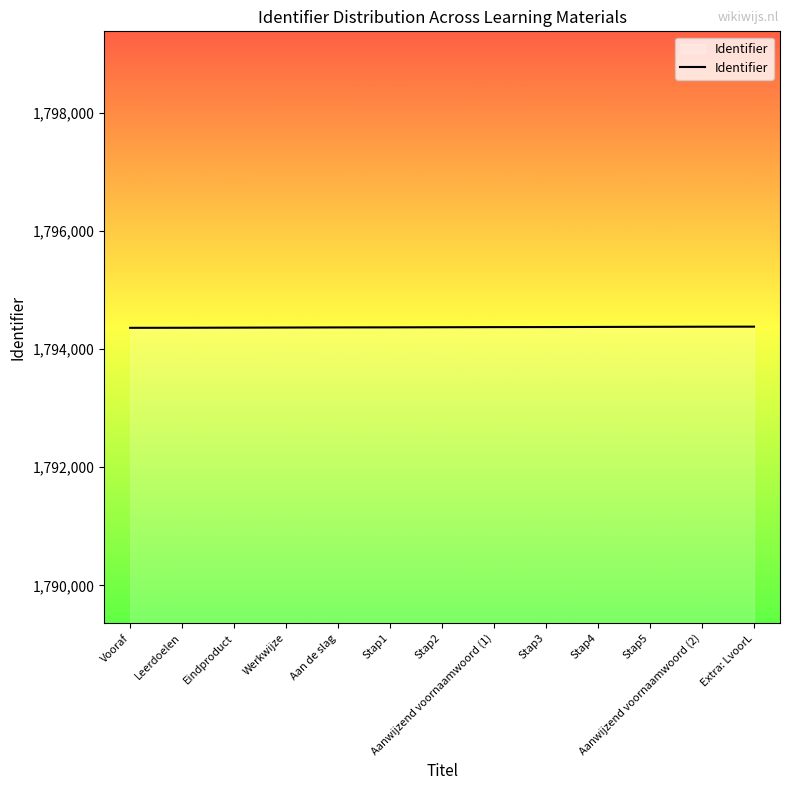

Count the number of categories in the chart.

13